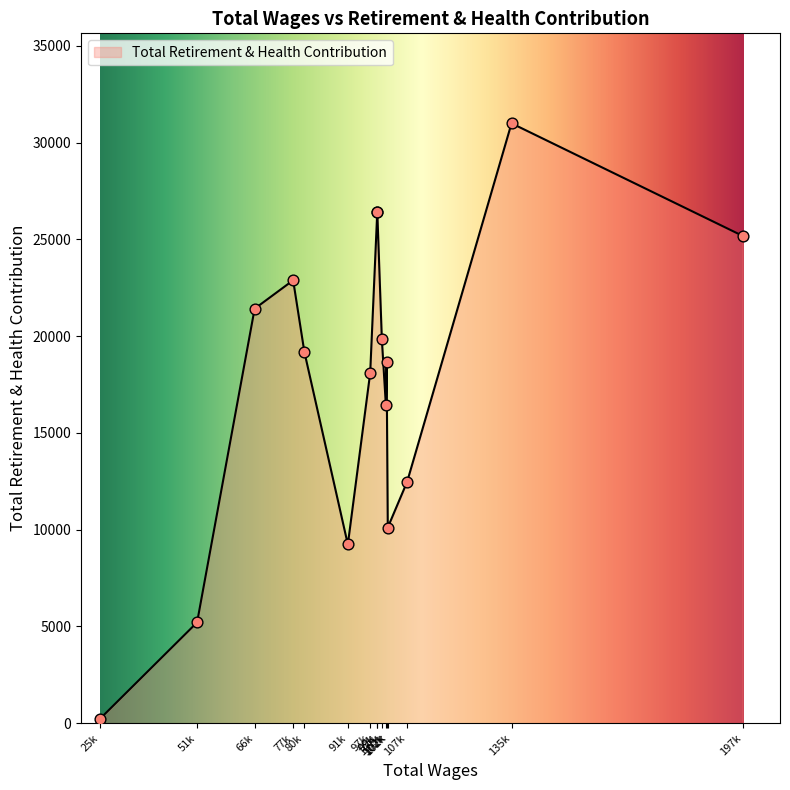

What is the change in value from 101030.0 to 66915.0?

+1582